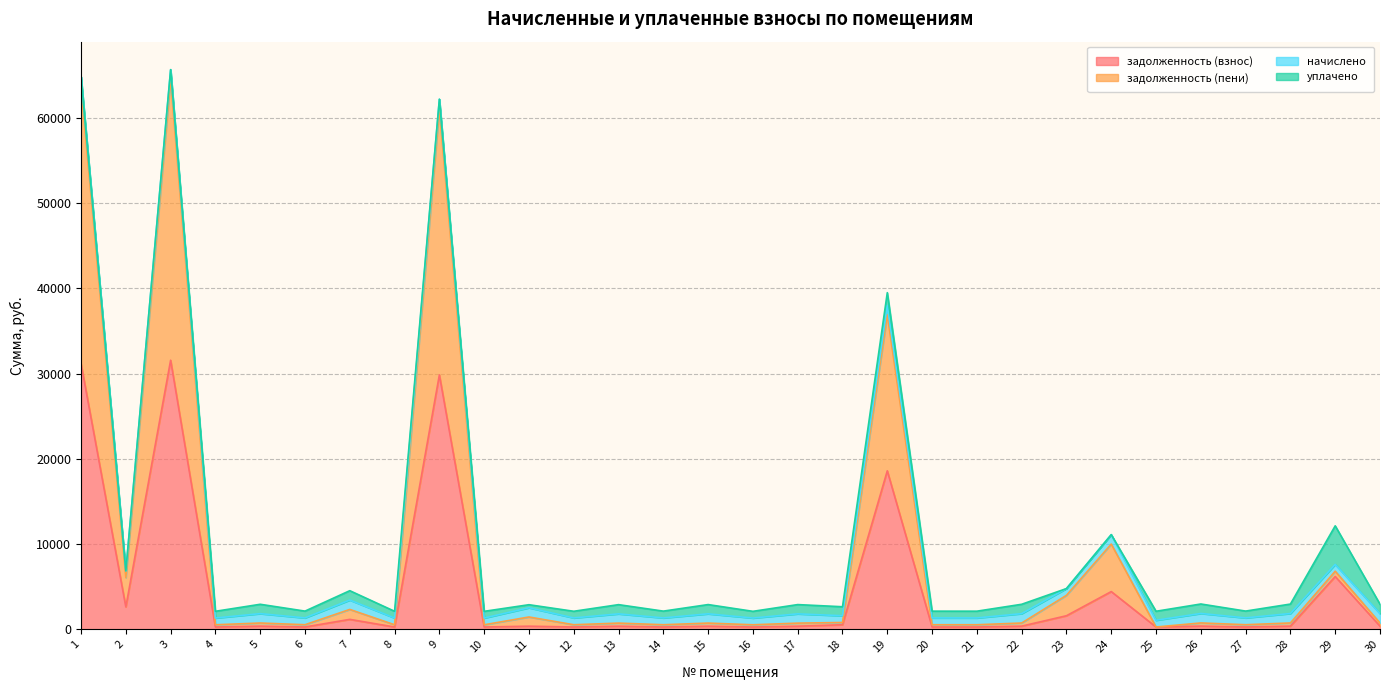

Where is задолженность (взнос) nearest to the value 15912?

19